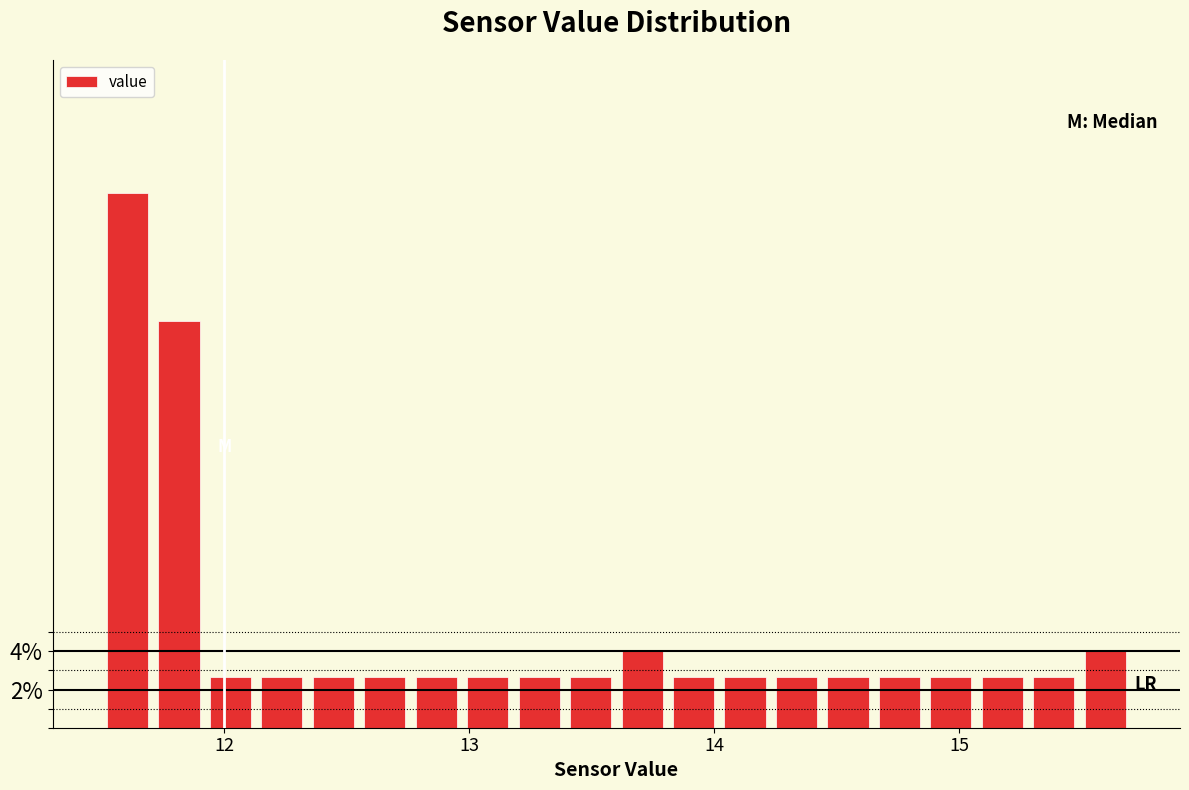

Read against the x-axis, roughly where is the centre of the tallest bar?

11.6